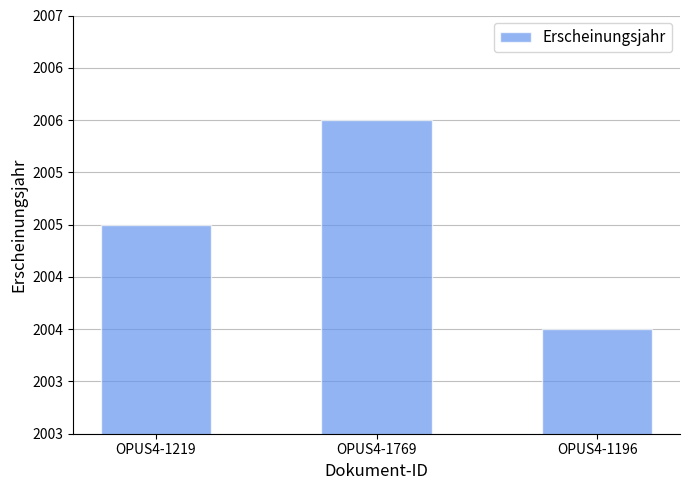

Does the chart contain any negative values?

No